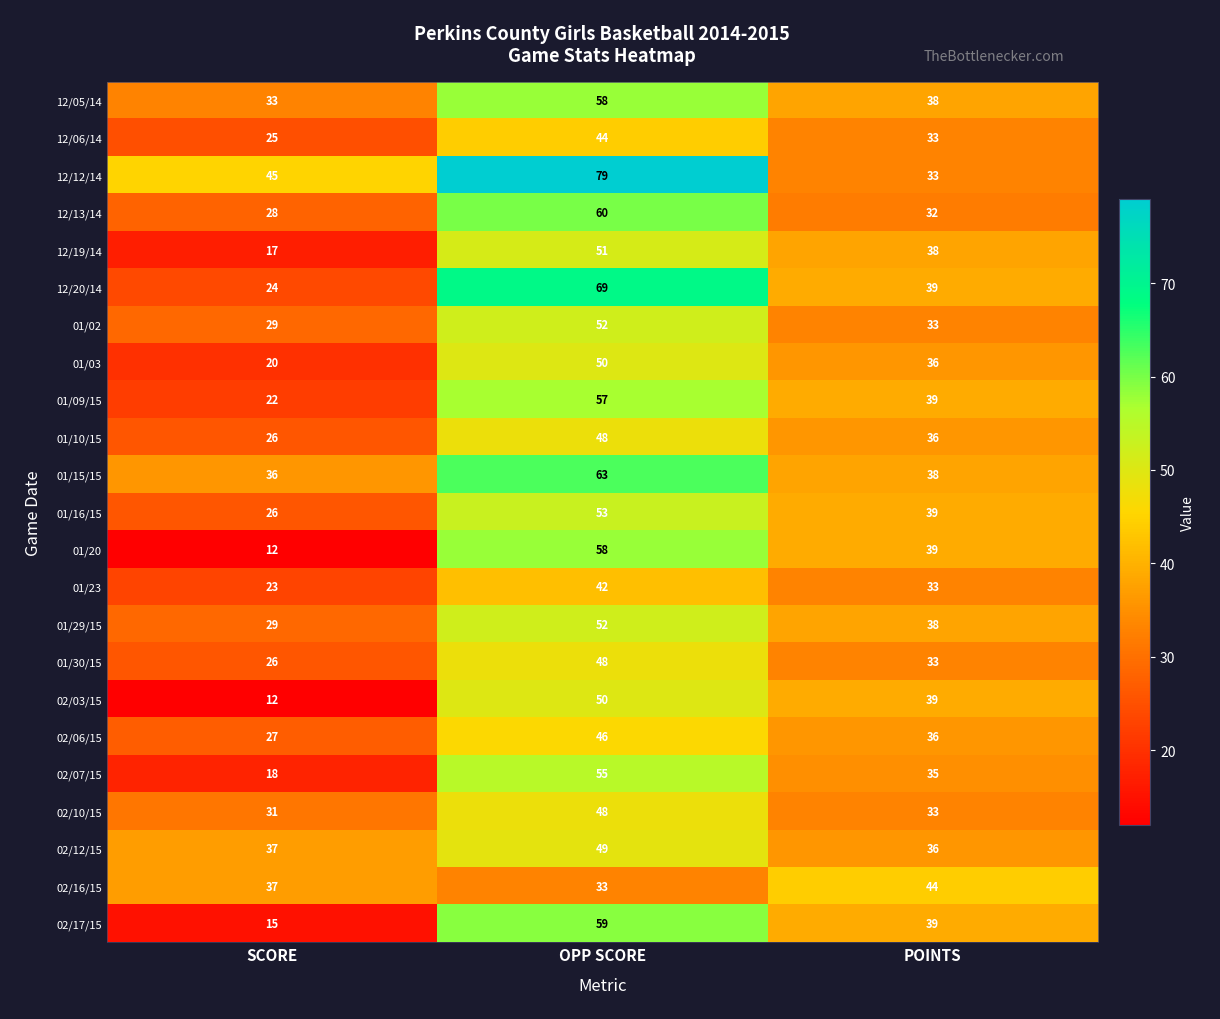

Rank the categories by 01/29/15 value from lowest to highest.

SCORE, POINTS, OPP SCORE